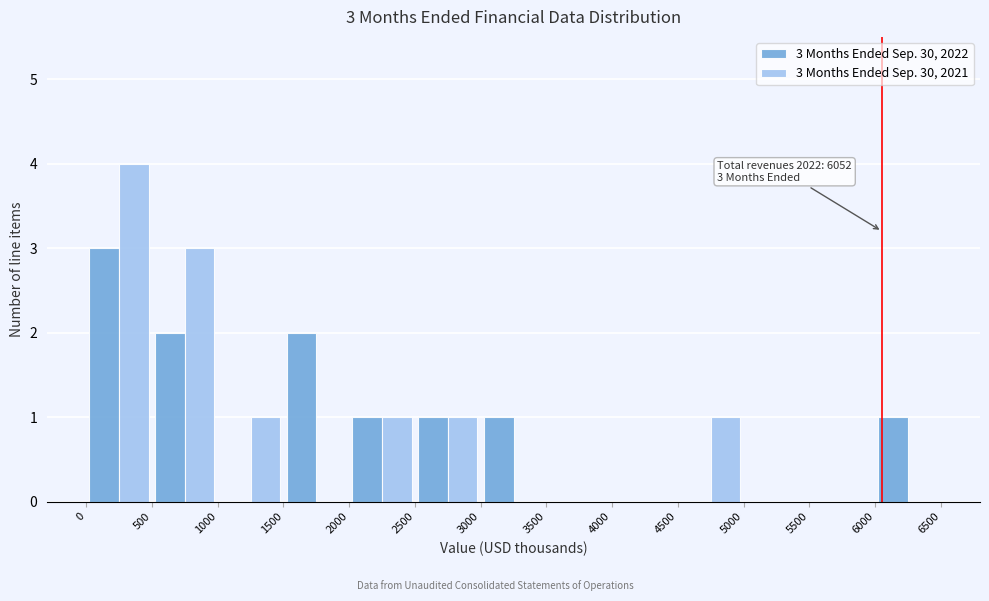

In the 3 Months Ended Sep. 30, 2021 series, which range on the x-axis has the tallest bar?

0 to 500